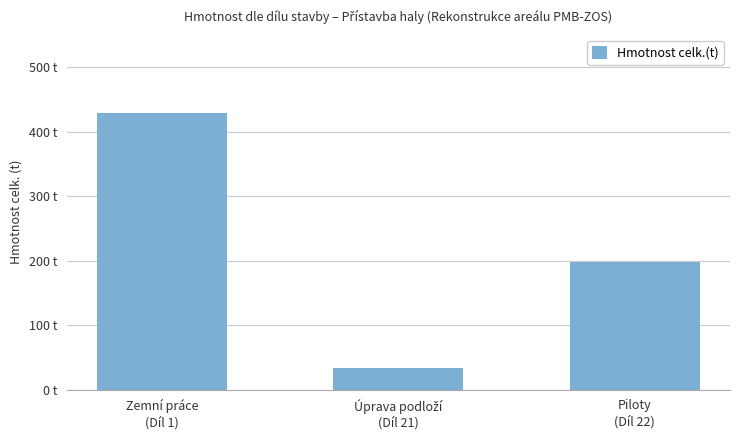

What is the difference between the maximum and minimum values?

395.0